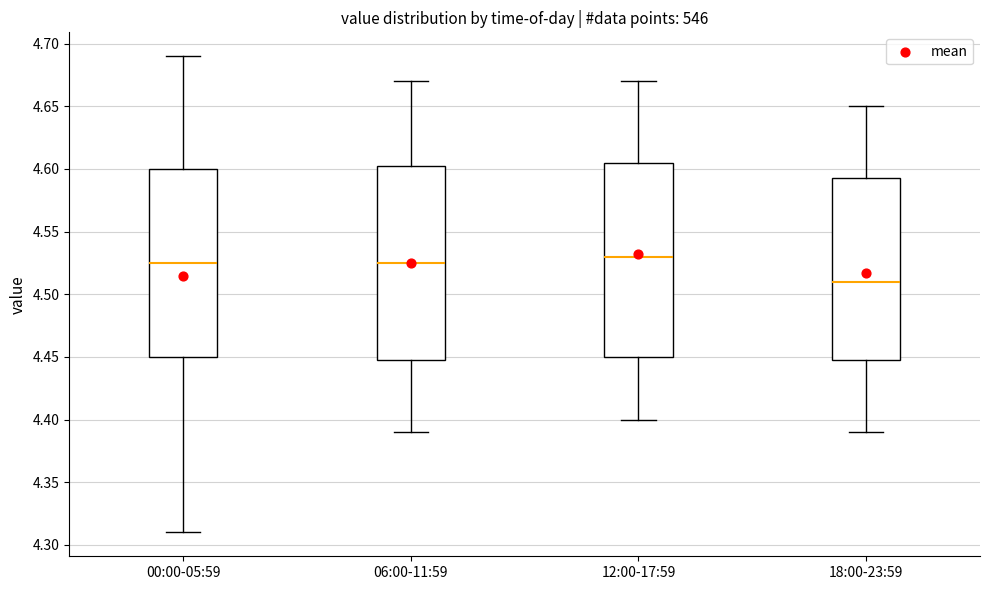

Reading left to right, read every box against the y-axis: the position of its median line, the range the box covers, and the ends of its whiskers. The values are not printed on the chart, so give them approximately, as read against the axis.

00:00-05:59: median 4.525, box 4.450 to 4.600, whiskers 4.310 to 4.690
06:00-11:59: median 4.525, box 4.450 to 4.605, whiskers 4.390 to 4.670
12:00-17:59: median 4.530, box 4.450 to 4.605, whiskers 4.400 to 4.670
18:00-23:59: median 4.510, box 4.450 to 4.595, whiskers 4.390 to 4.650